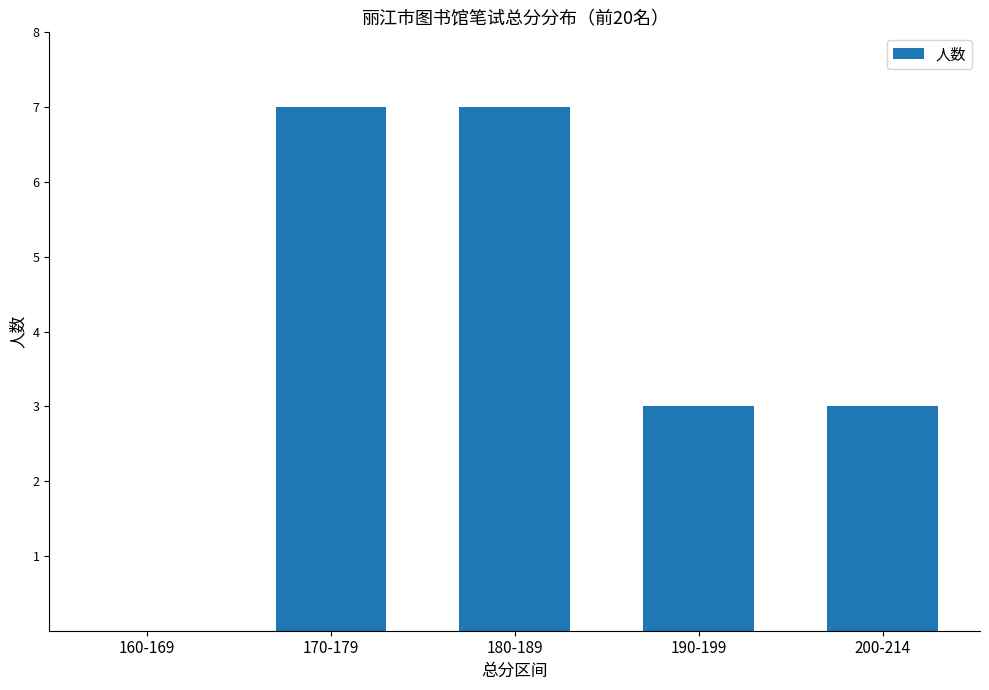

Reading left to right, what are all the values shown in this chart?

0	7	7	3	3